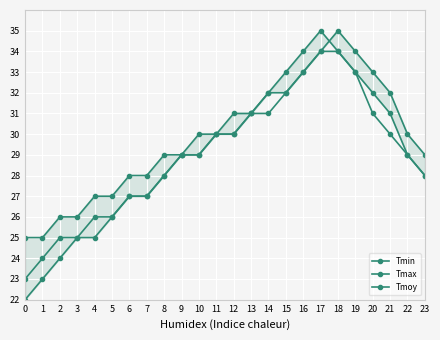

The value of Tmin at 16 is 55. True or false?

False